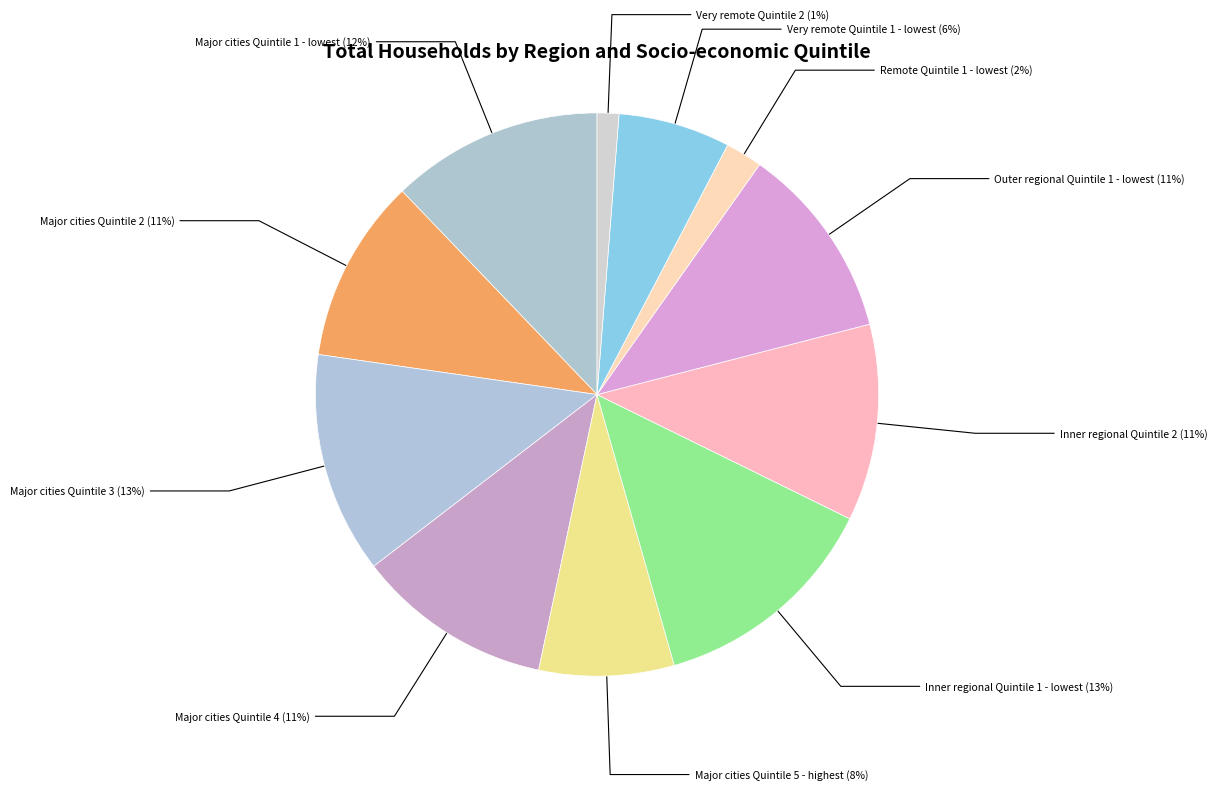

To the nearest percent, what portion does Very remote Quintile 1 - lowest represent?

6%